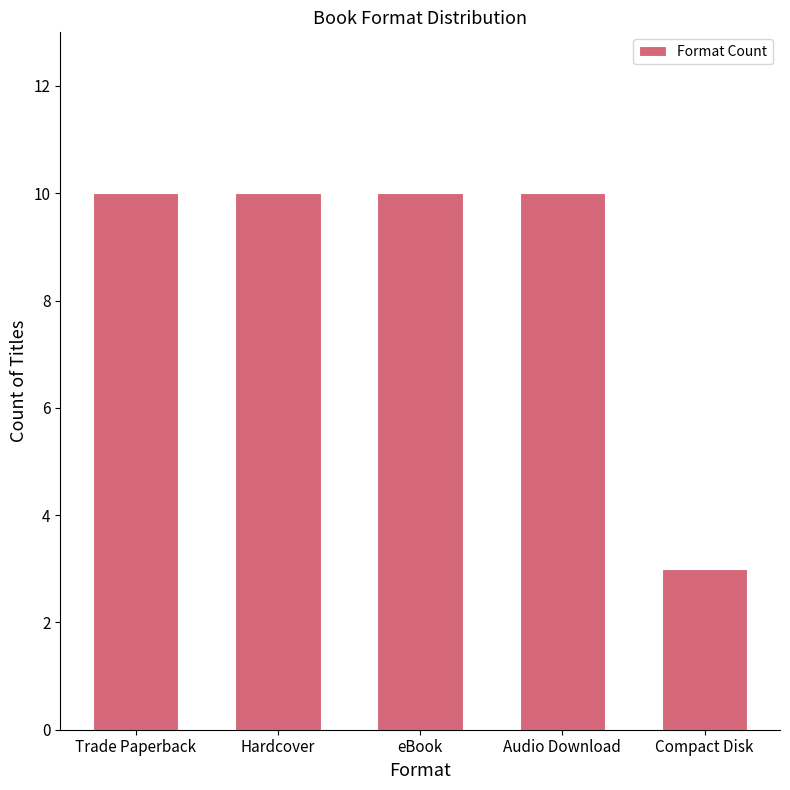

What is the approximate value at Trade Paperback?

10